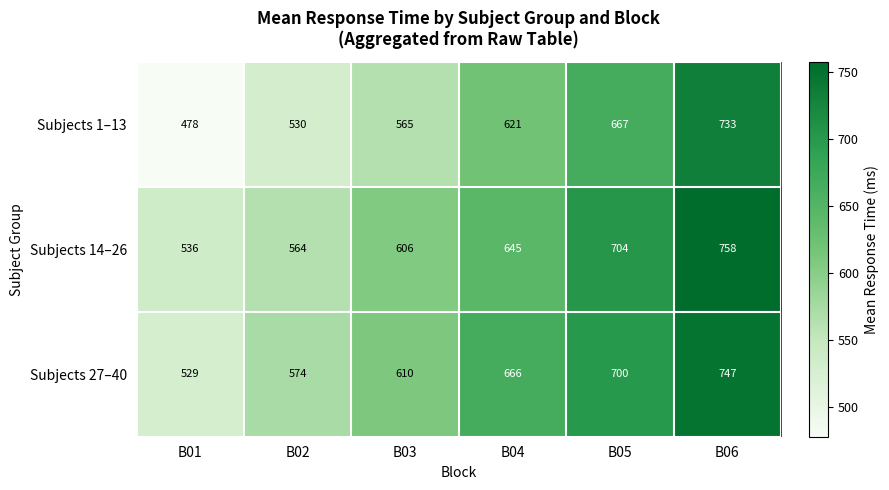

Count the Subjects 1–13 values in the range 530 to 667.

4